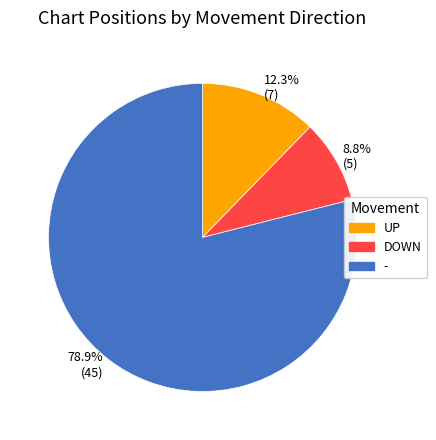

Rank the categories by value from lowest to highest.

8.8% (5), 12.3% (7), 78.9% (45)